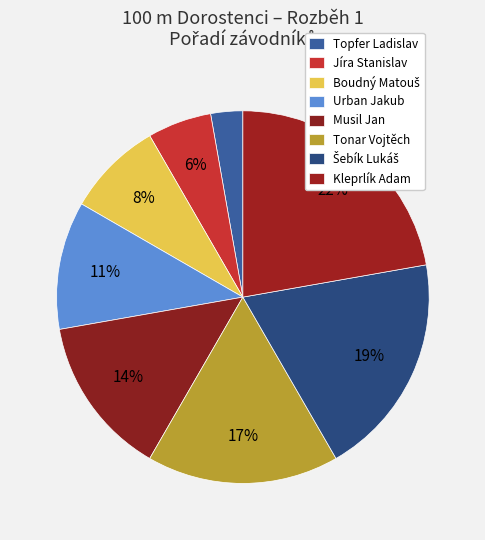

To the nearest percent, what is the difference between the largest and smallest slice percentages?

19%